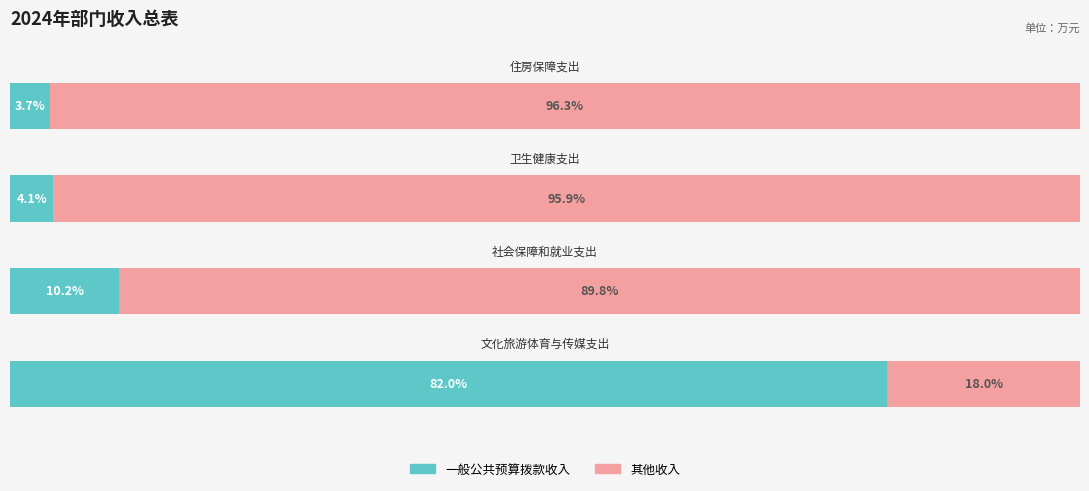

What is the difference between the maximum and minimum values in the 一般公共预算拨款收入 series?

78.3